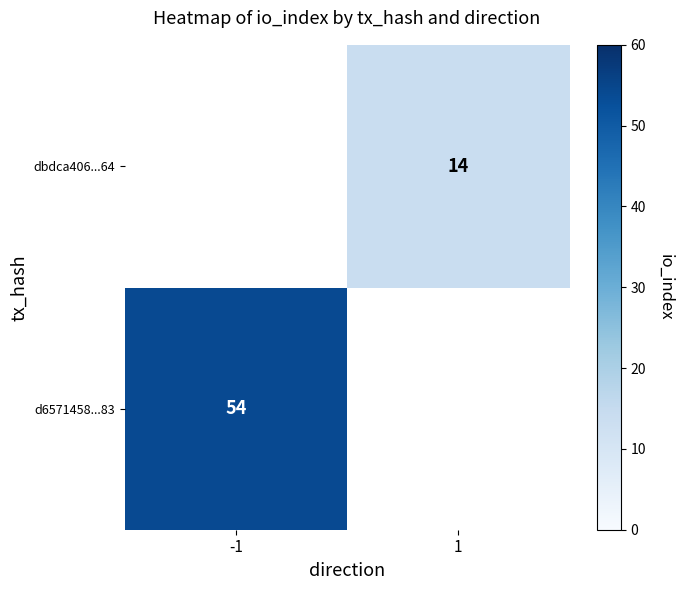

Is it true that dbdca406...64 equals 4 at 1?

False